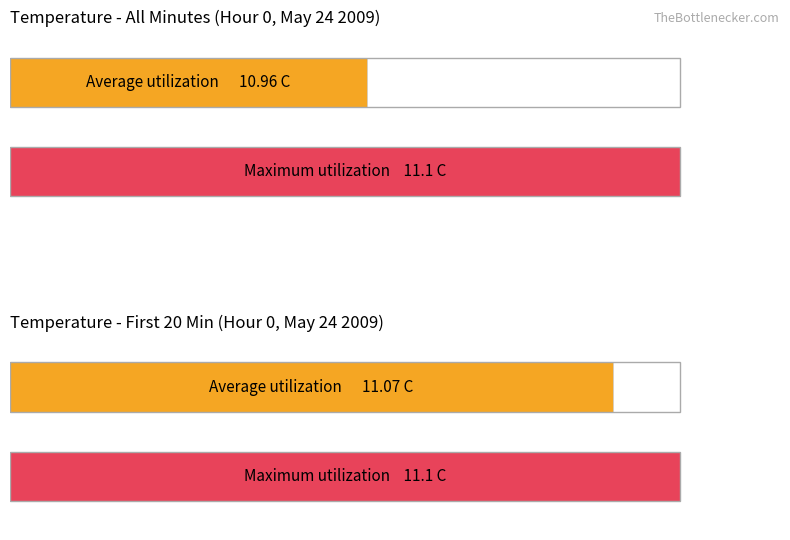

What is the greatest value displayed?

11.1